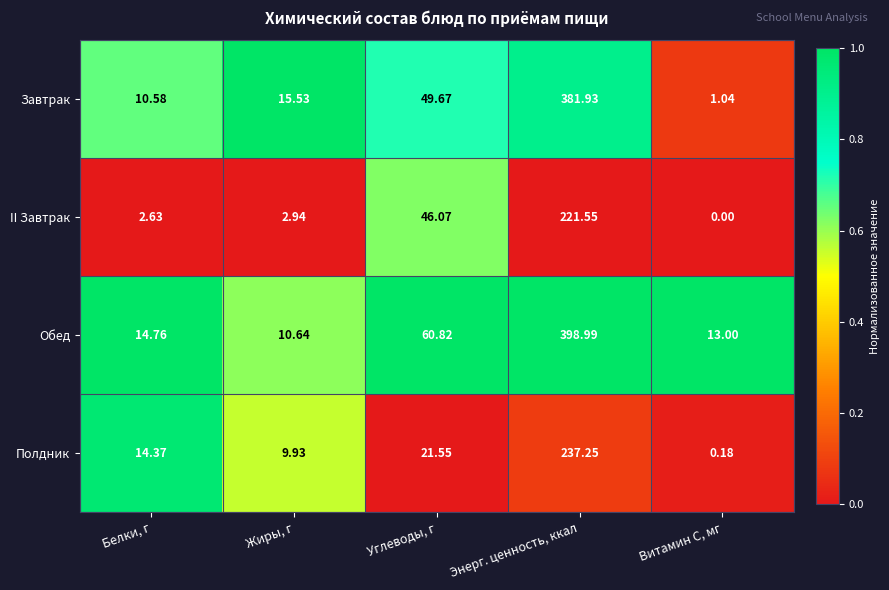

Is the value of Завтрак at Витамин С, мг greater than the value of Обед at Витамин С, мг?

No